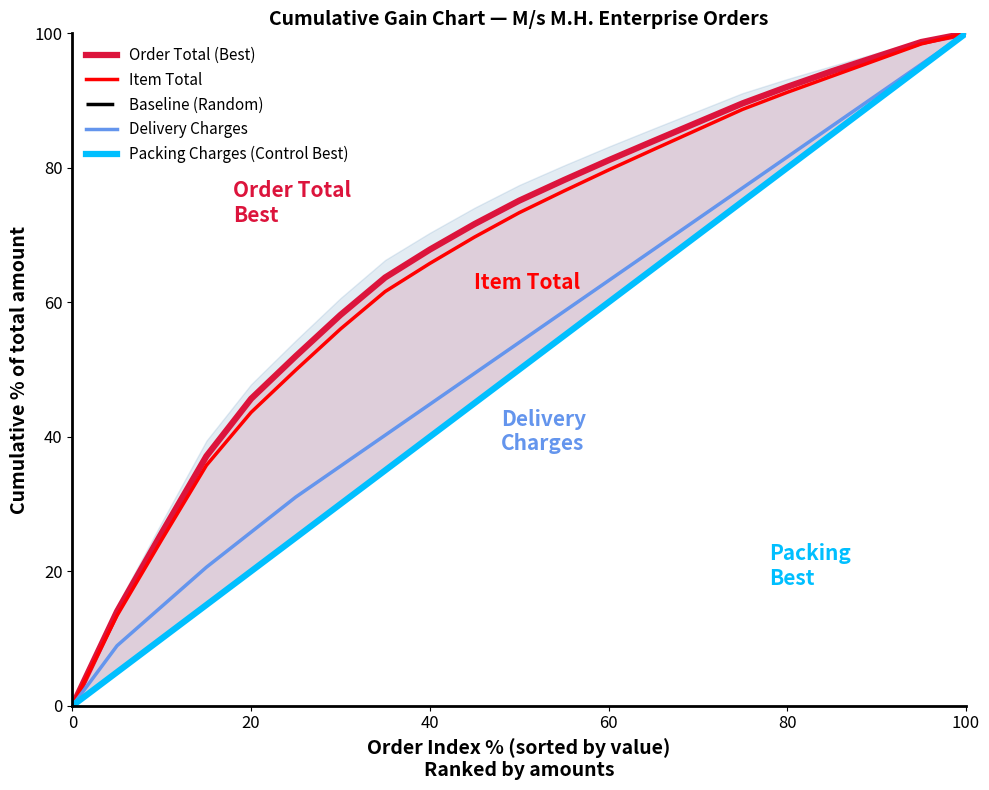

True or false: Baseline (Random) has more than 2 interior local peaks.

False